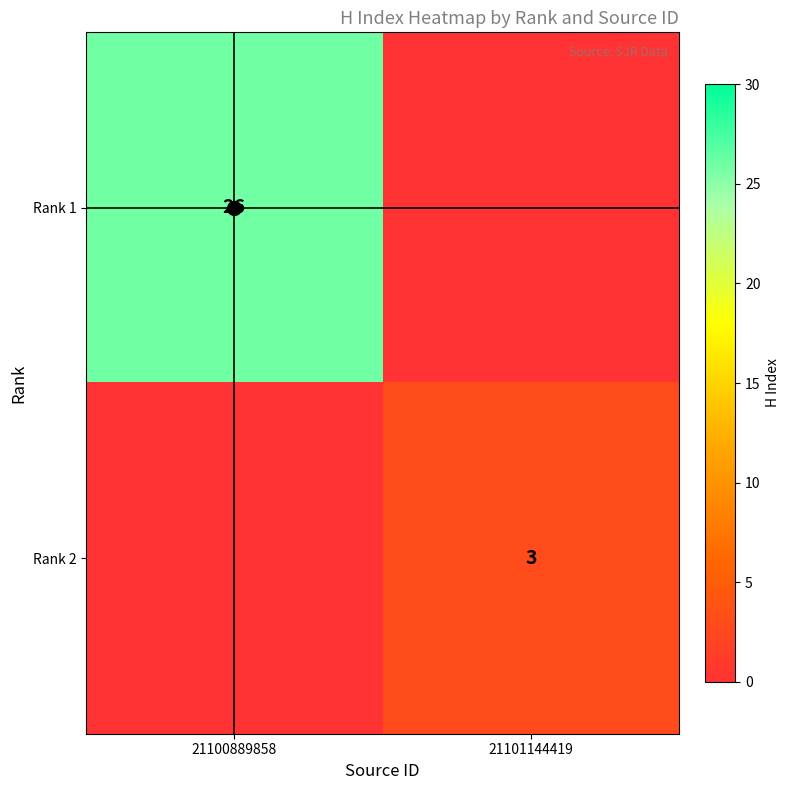

The Rank 1 series shows 26 at 21100889858. True or false?

True